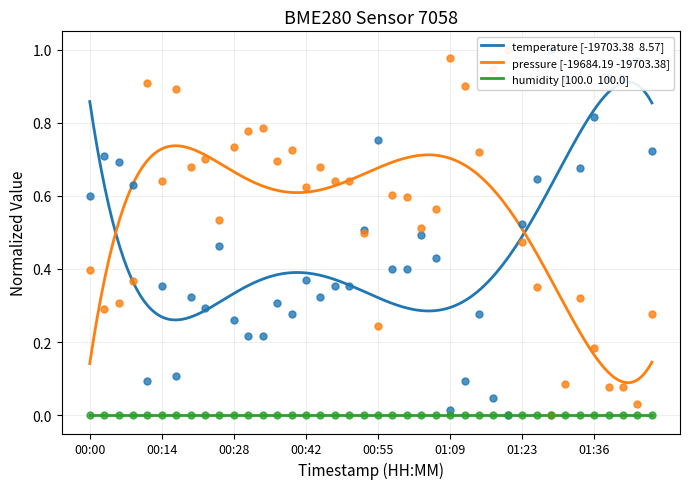

What is the total value across all series at 00:22?

1.0